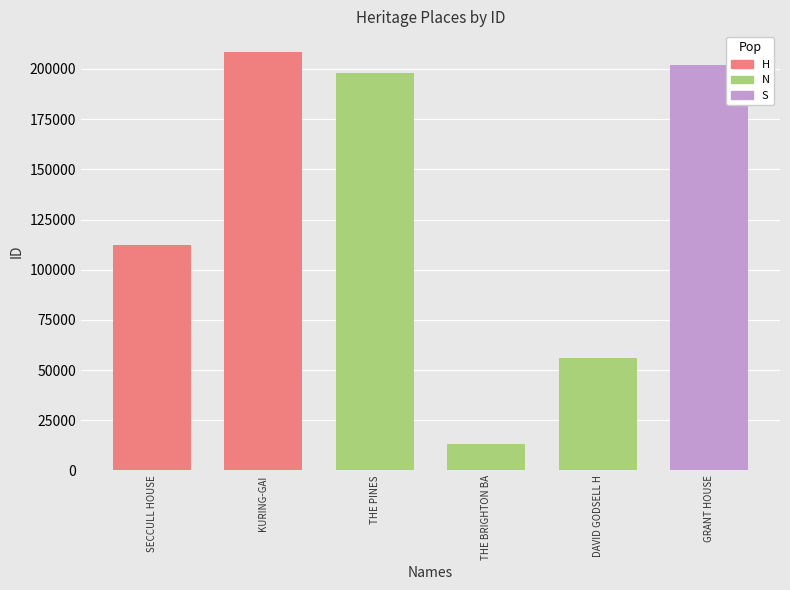

Is it true that the value at SECCULL HOUSE is 112134?

True